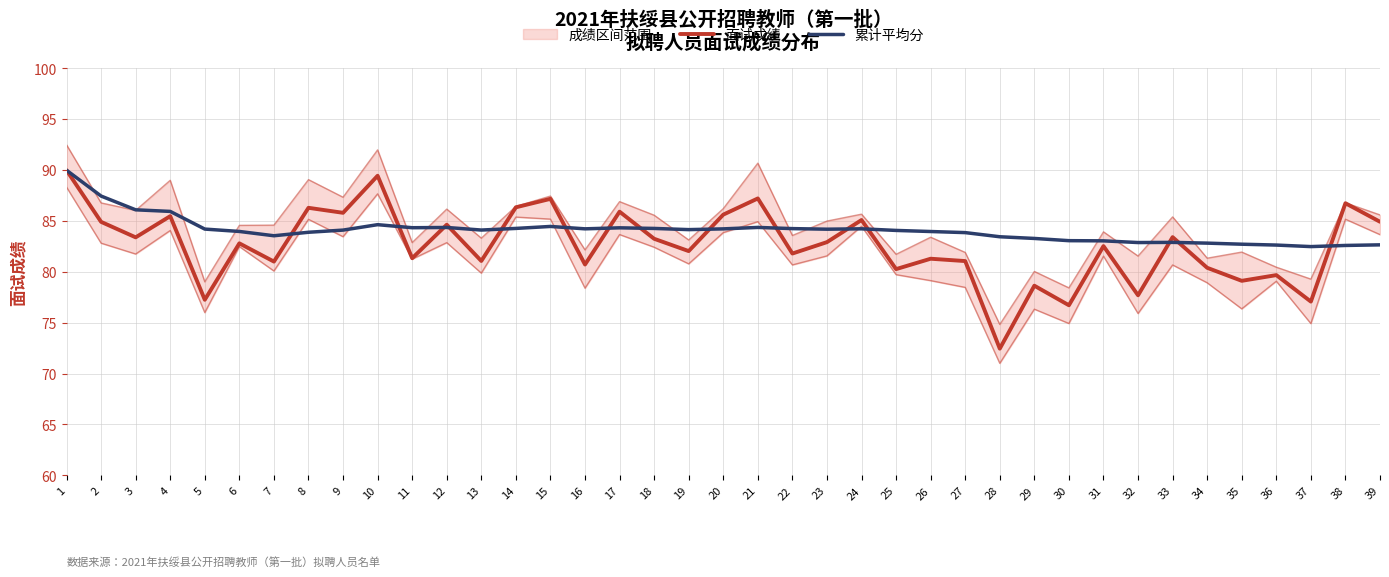

Which has a higher value, 33 or 13?

33